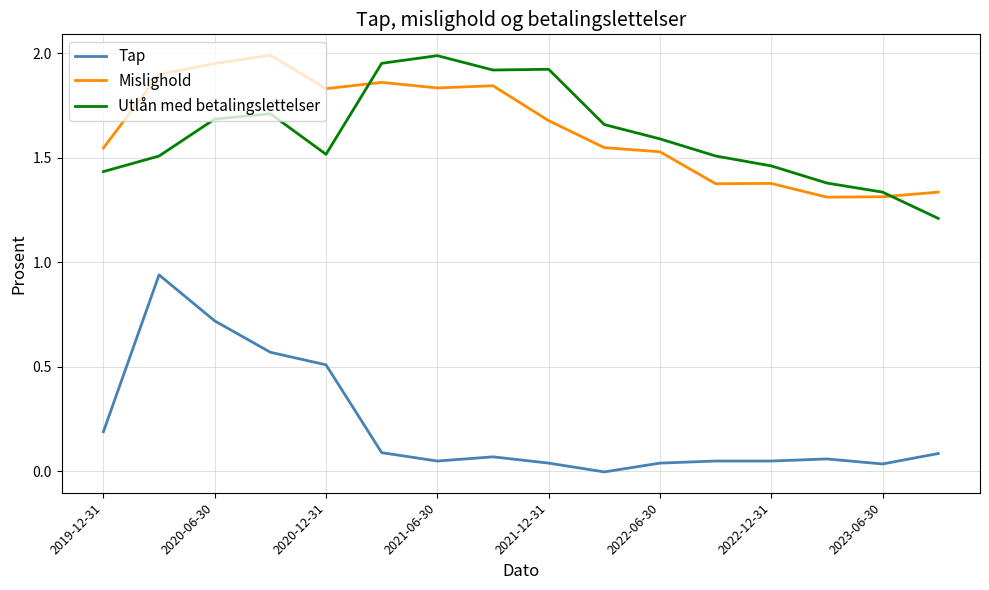

What is the difference between the maximum and minimum values in the Utlån med betalingslettelser series?

0.8